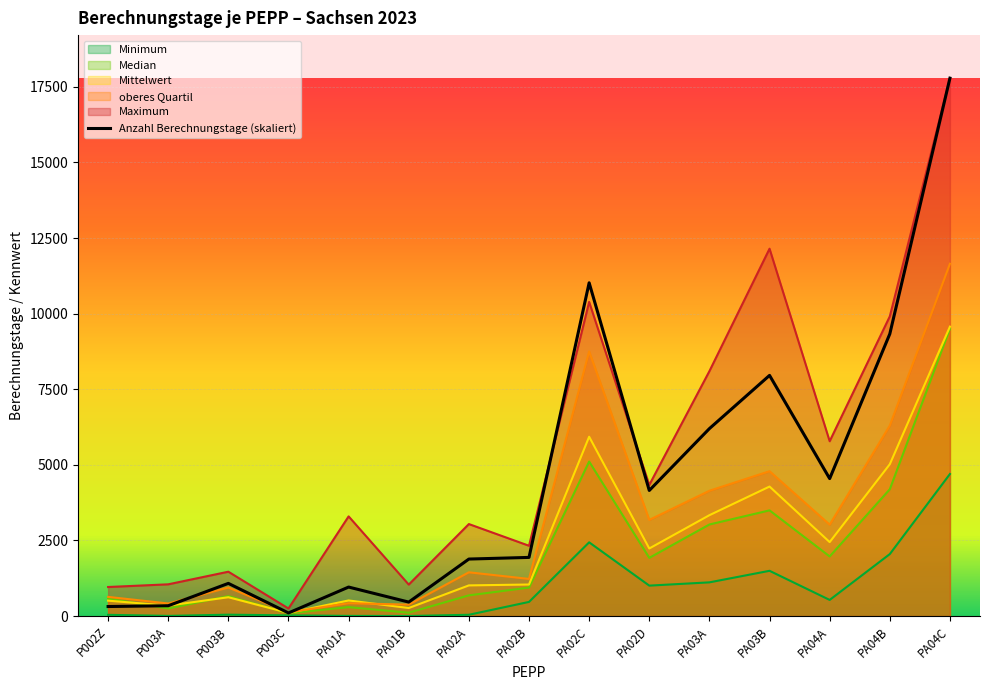

At which category does the data reach its first local valley?

P003C